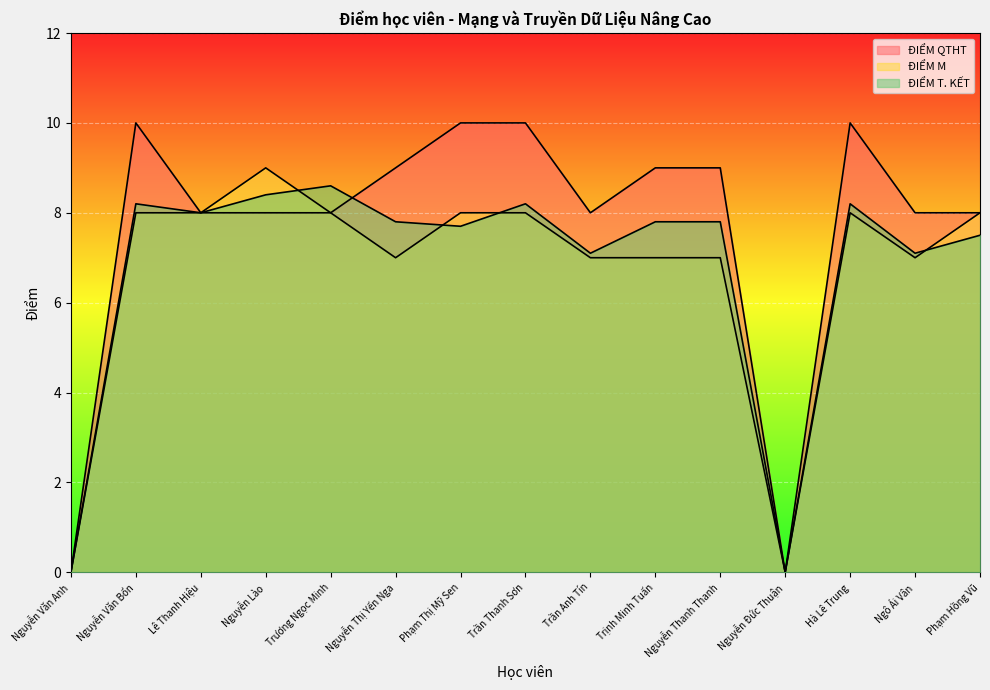

What position from the left is Trần Anh Tín?

9